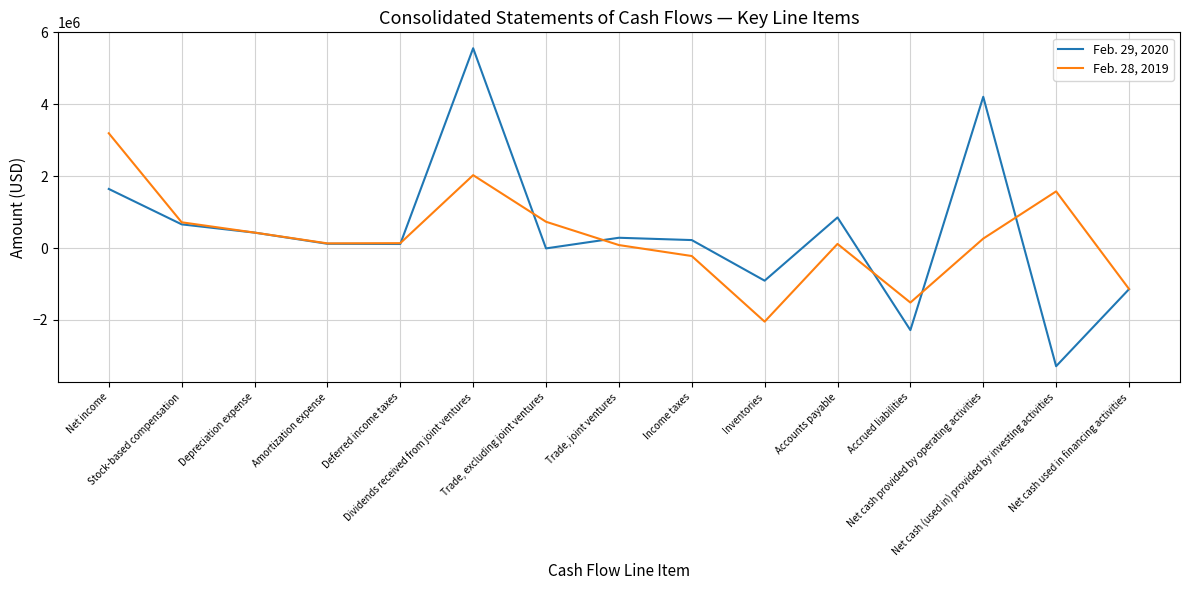

At Inventories, list the series in order from smallest to largest.

Feb. 28, 2019, Feb. 29, 2020